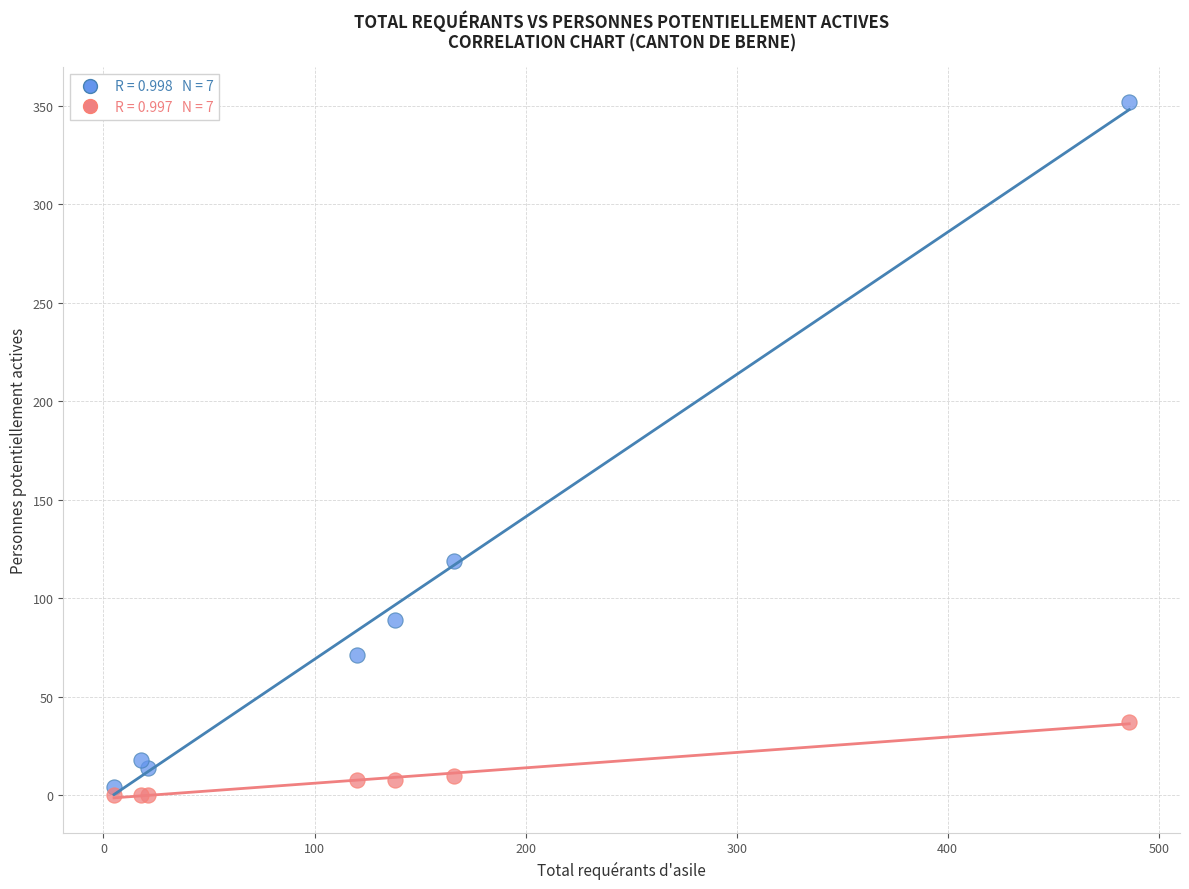

Across all series, what Y value is closest to 176?

119